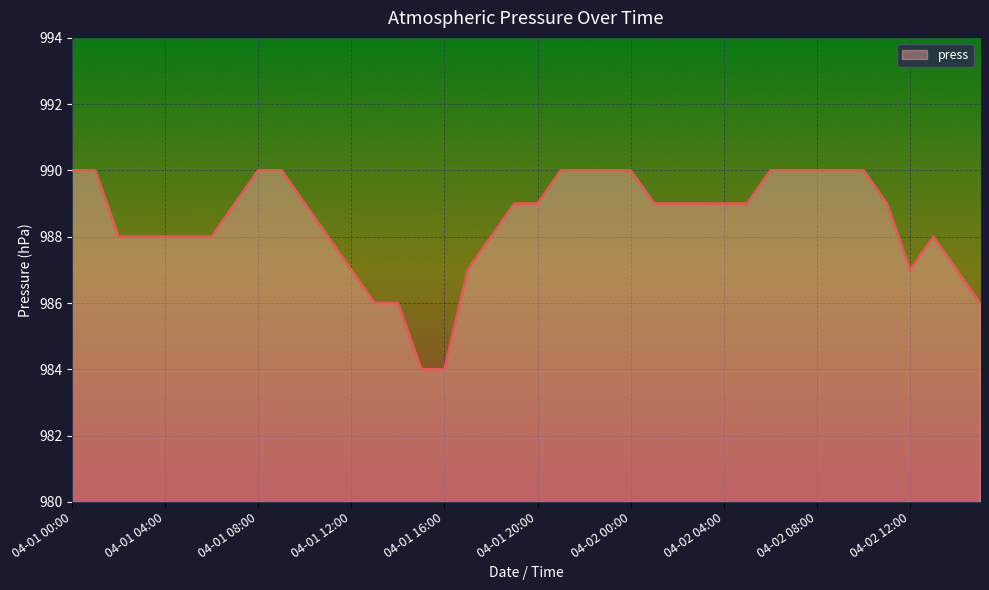

What is the difference between the maximum and minimum values?

6